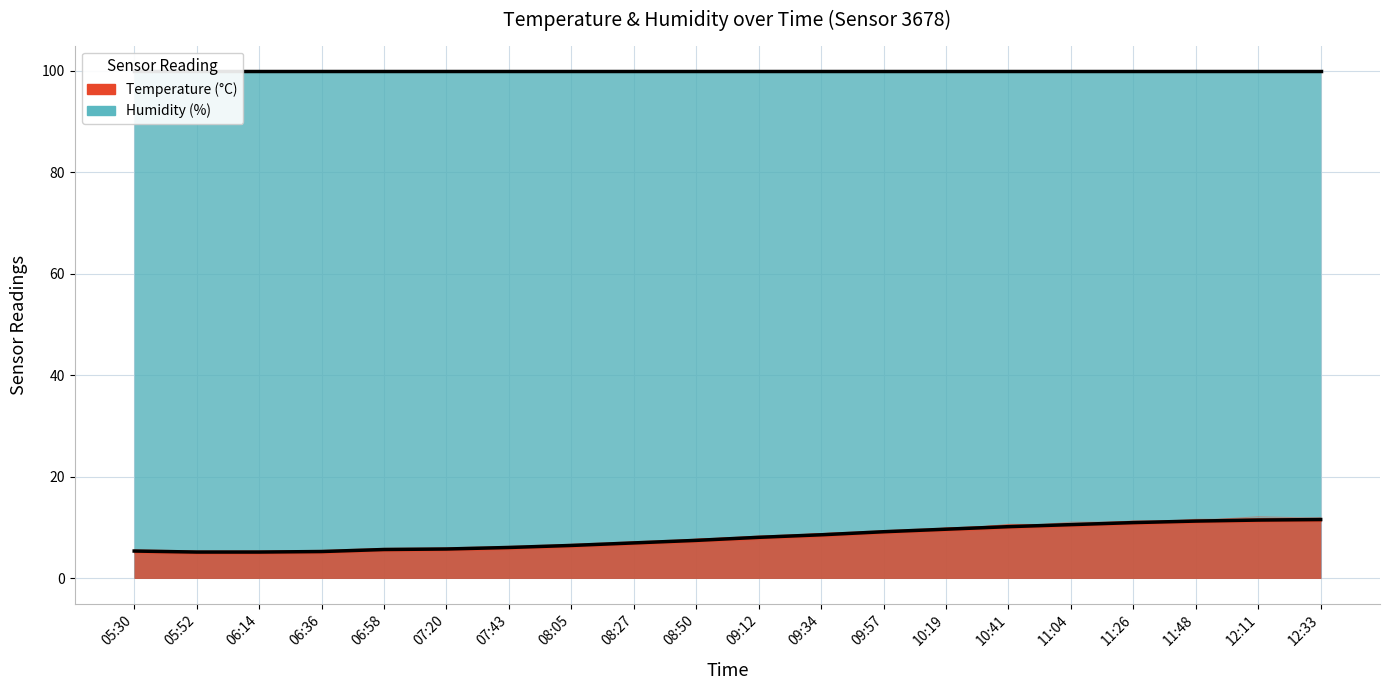

The value at 06:14 is 5.2. True or false?

True